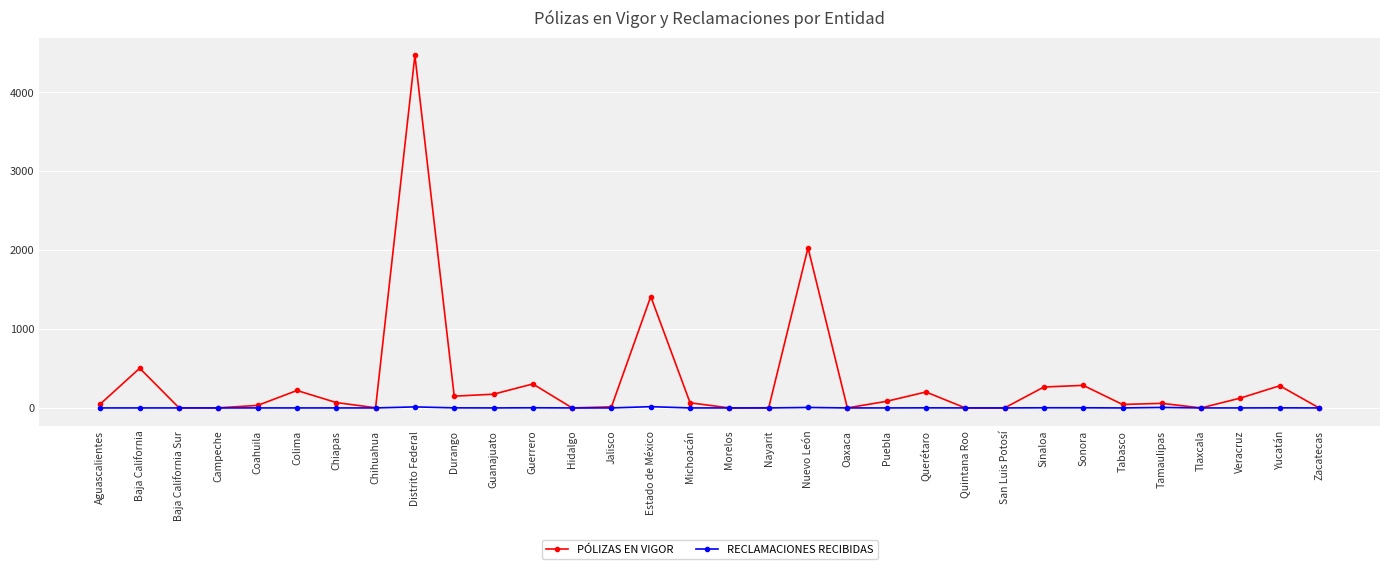

At which category is the sum across all series the highest?

Distrito Federal